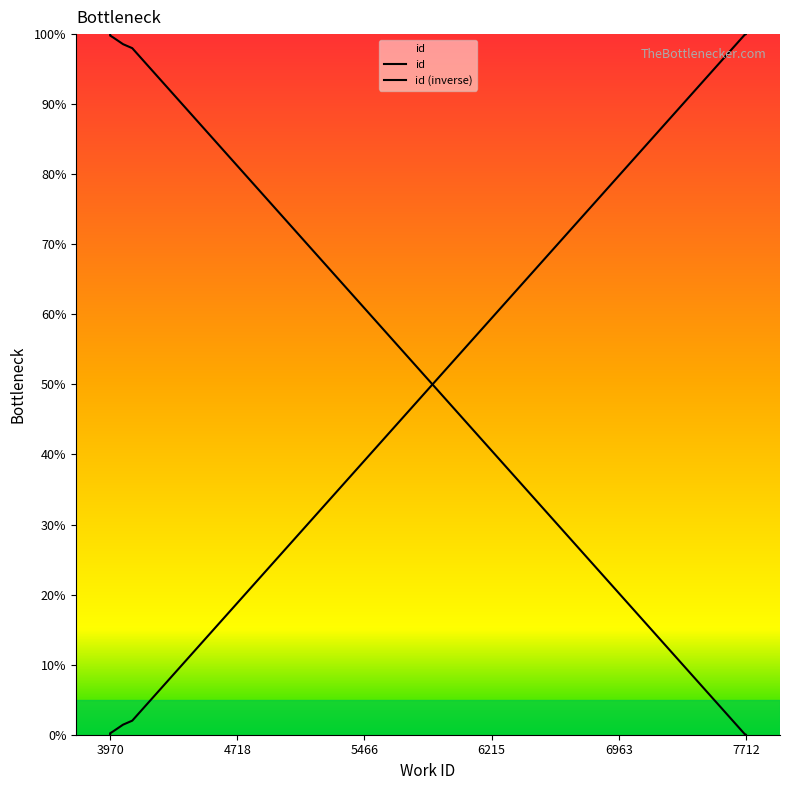

True or false: the data shows 0.6 at 3987.

False